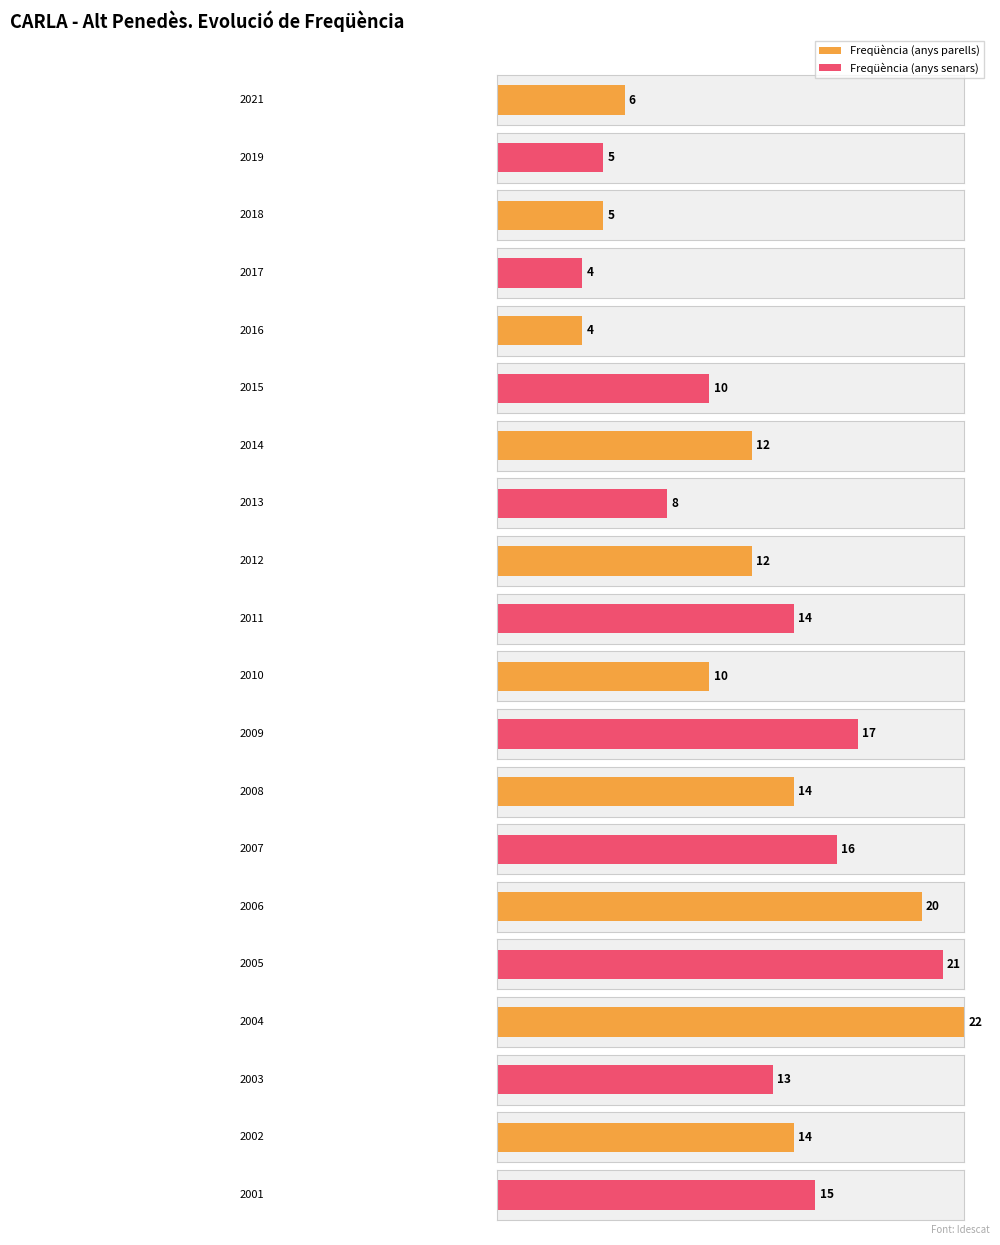

Rank the categories by value from highest to lowest.

2004, 2005, 2006, 2009, 2007, 2001, 2011, 2008, 2002, 2003, 2014, 2012, 2015, 2010, 2013, 2021, 2019, 2018, 2017, 2016